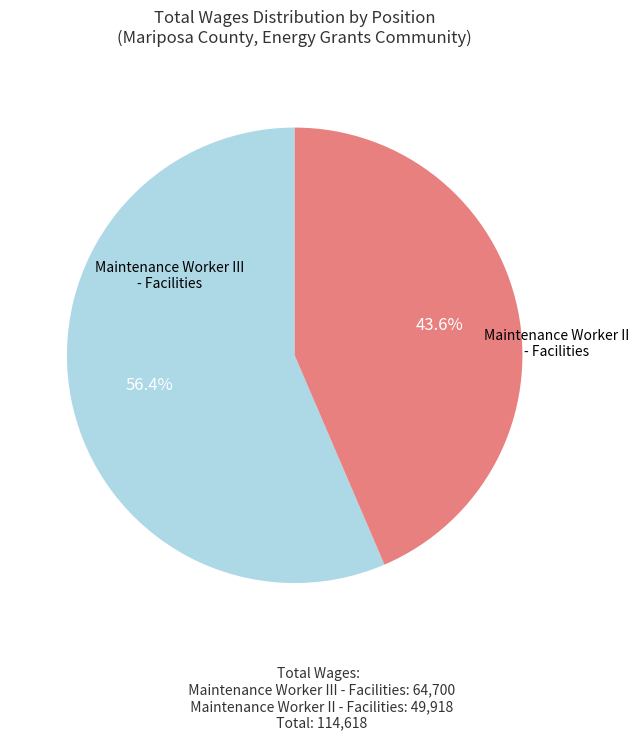

Is there a majority slice in this chart?

Yes